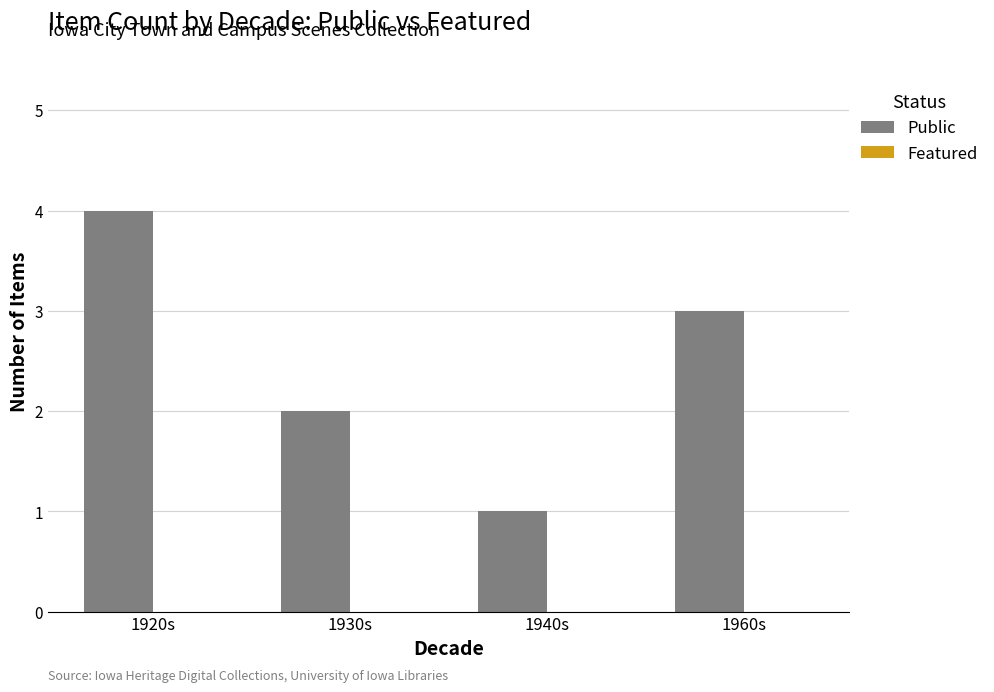

List the labels in order of value, largest first.

1920s, 1960s, 1930s, 1940s